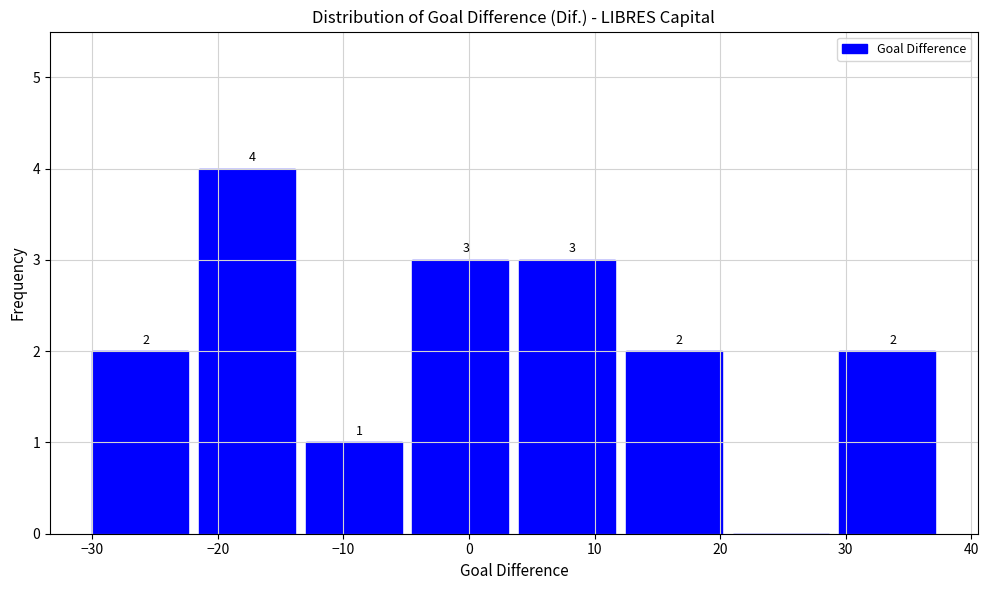

Which range on the x-axis has the tallest bar?

-21.5 to -13.0